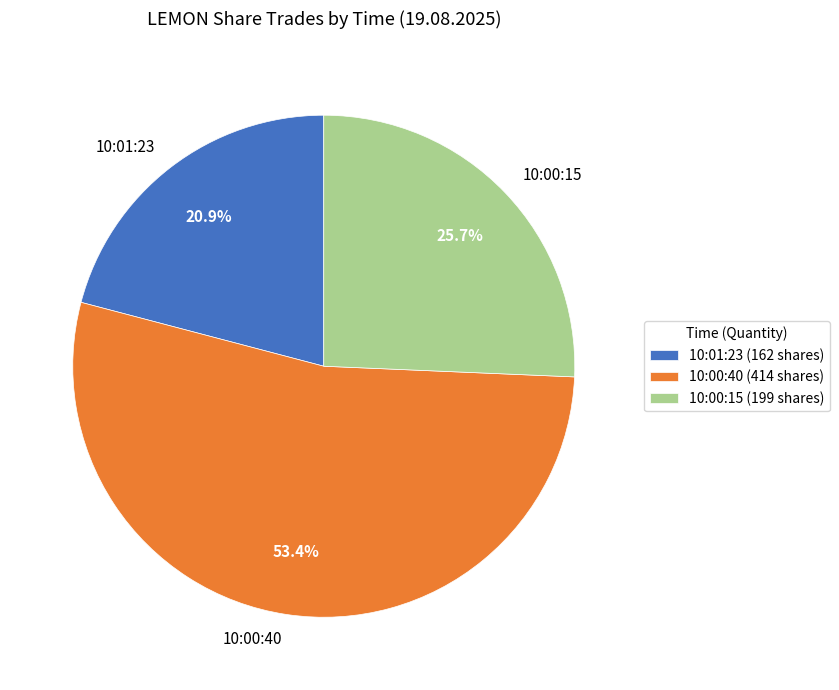

What percentage is the 10:01:23 slice, to the nearest percent?

21%